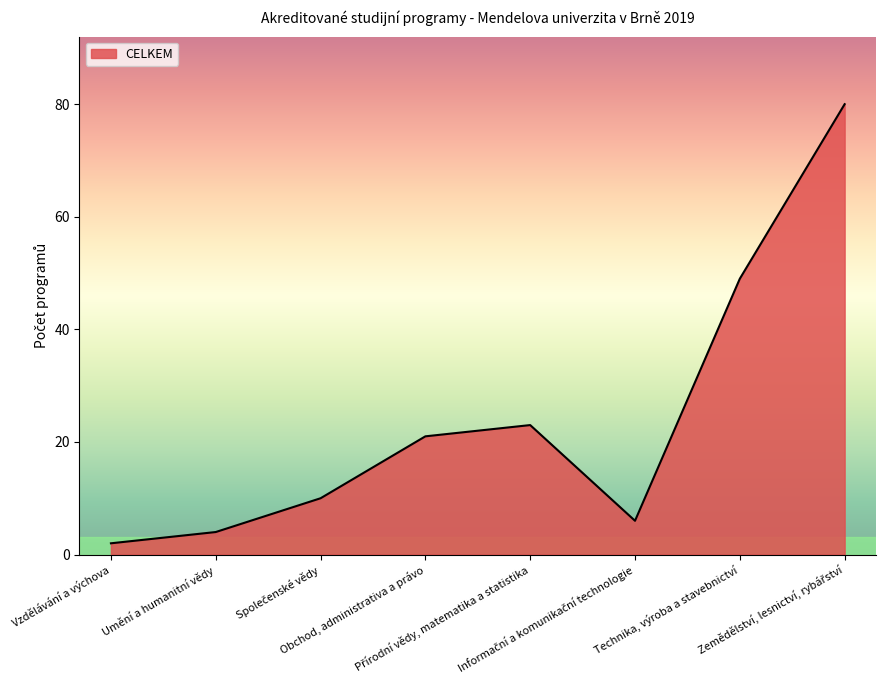

How many interior local valleys (lower than both neighbors) does the data have?

1